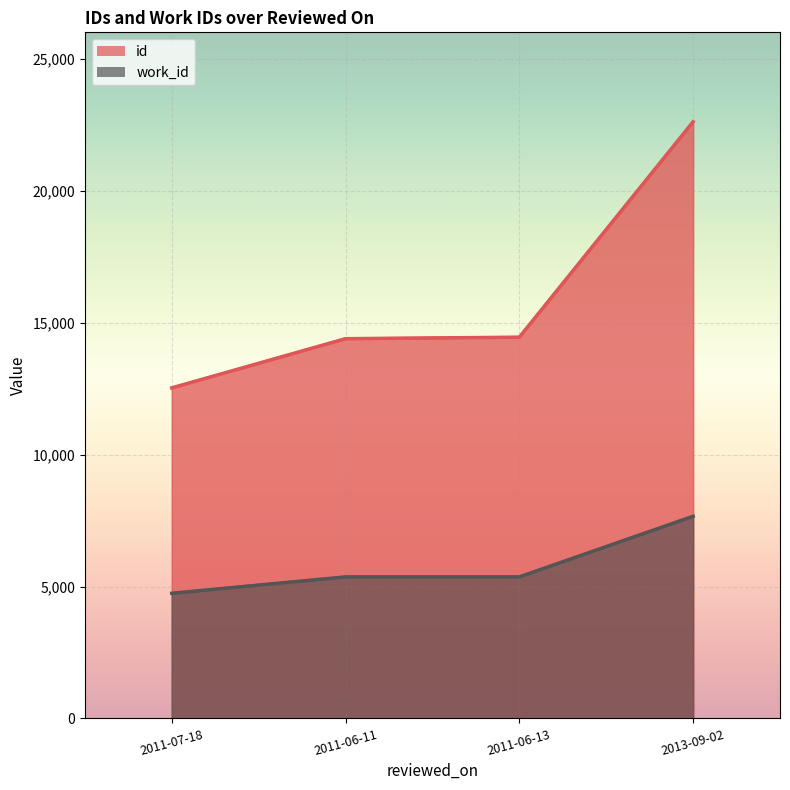

What is the difference between the highest and lowest values at 2011-07-18?

7789